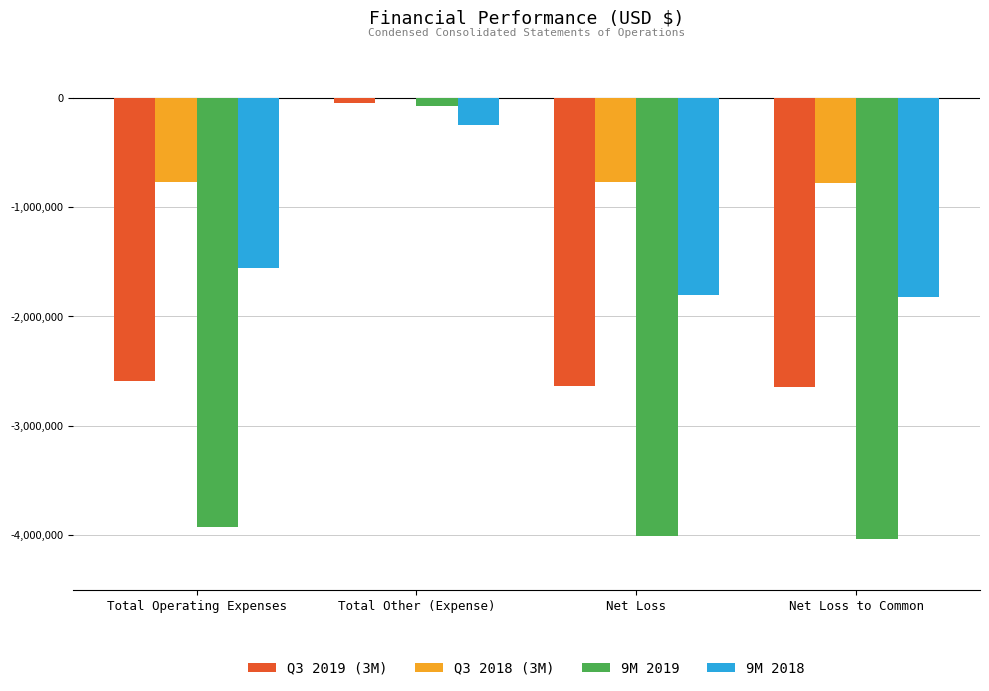

Are the bars horizontal?

No